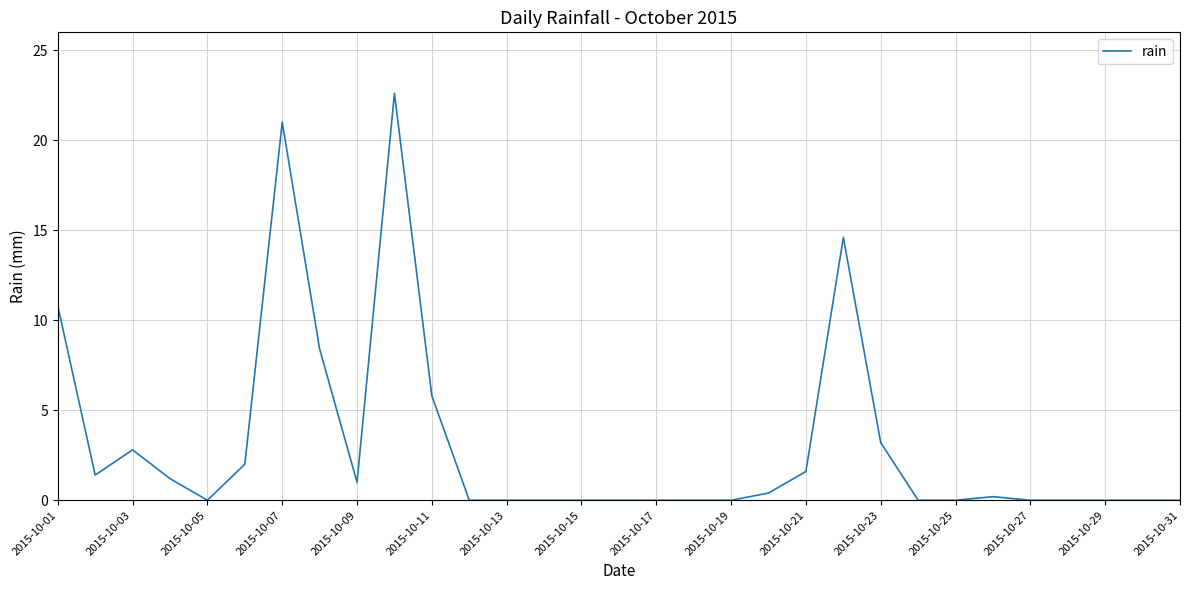

What is the greatest value displayed?

22.6